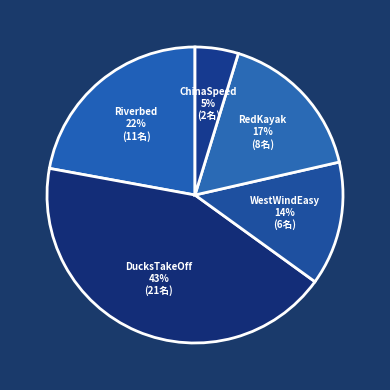

To the nearest percent, what is the average slice percentage?

20%